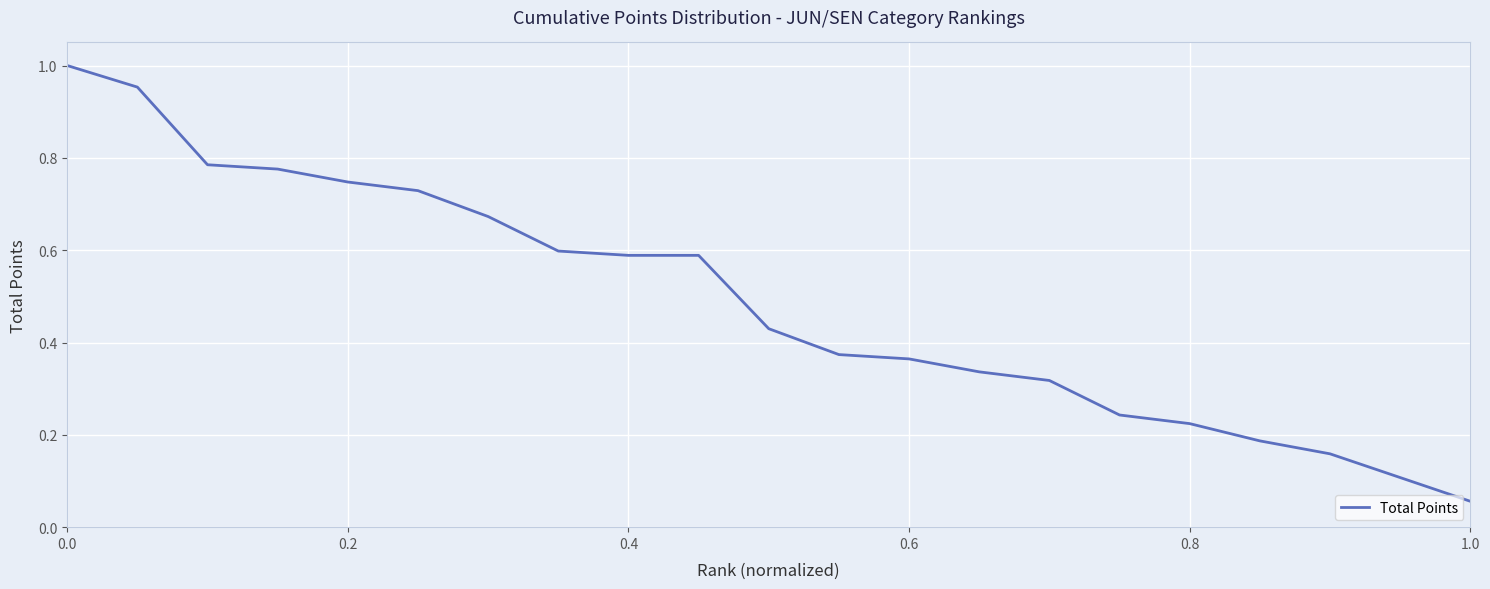

Count the number of categories in the chart.

20